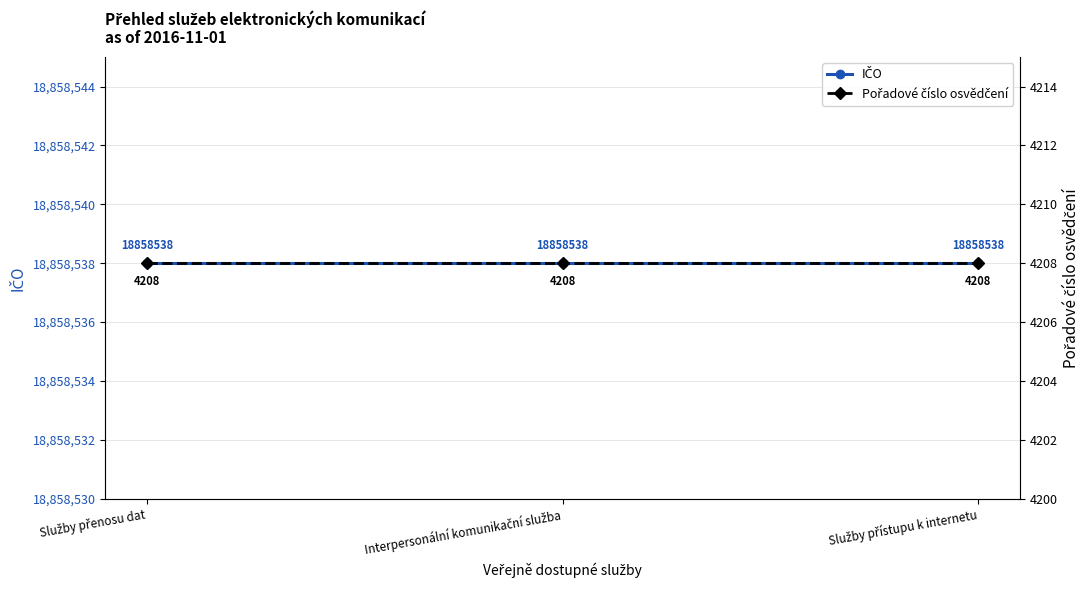

How many lines are shown in the chart?

2